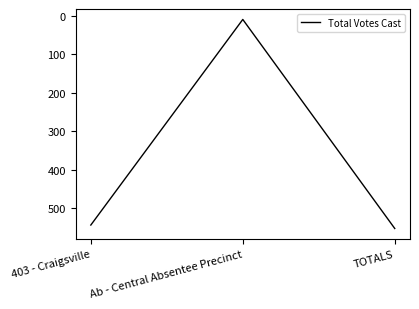

Approximately how many times larger is the value at 403 - Craigsville compared to TOTALS?

1.0